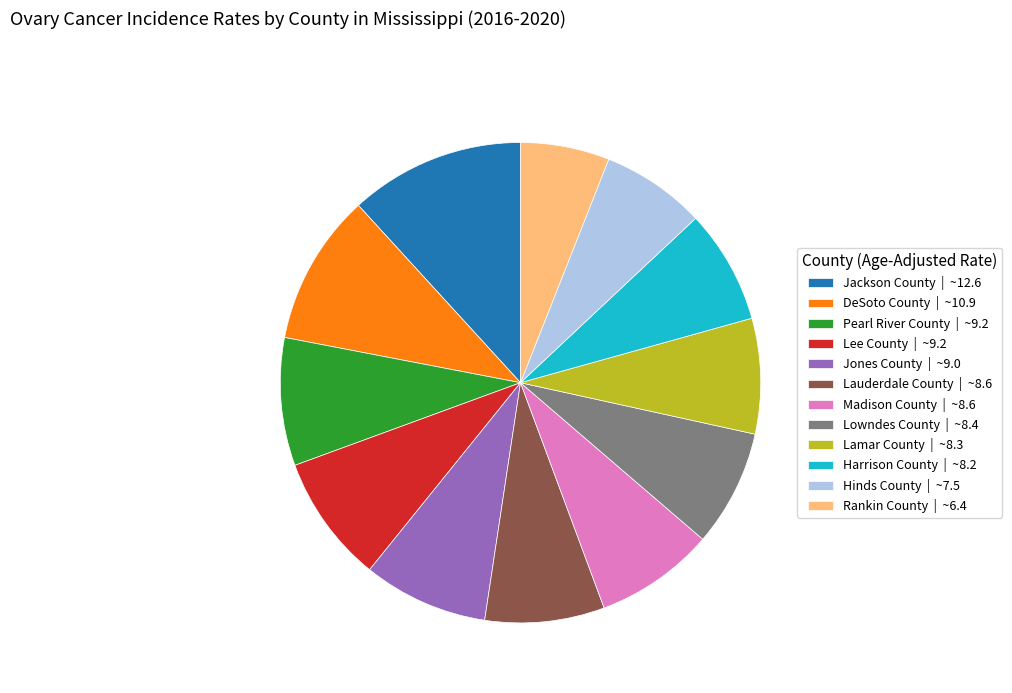

Approximately how many times larger is the value at Pearl River County | ~9.2 compared to Hinds County | ~7.5?

1.2